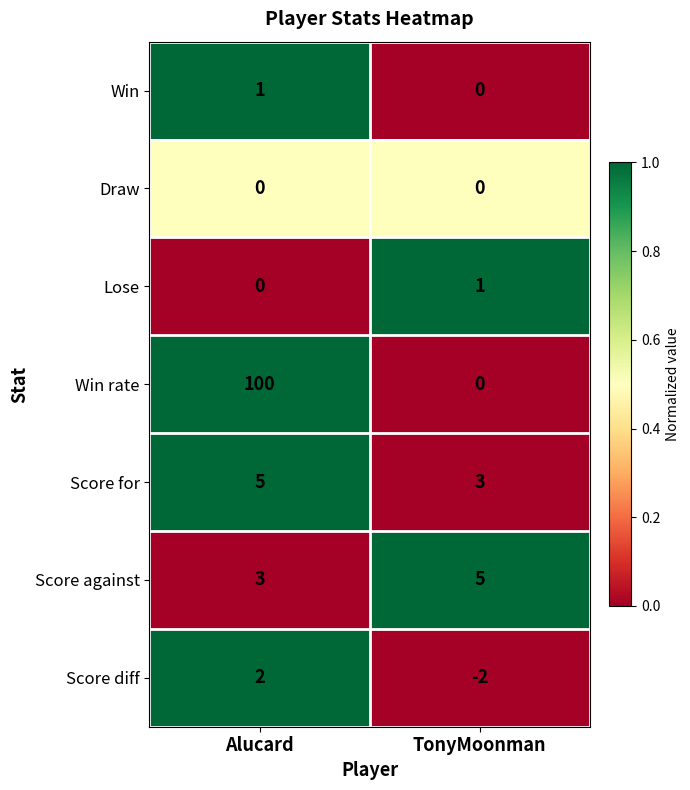

What is the difference between the Win rate values at Alucard and TonyMoonman?

100